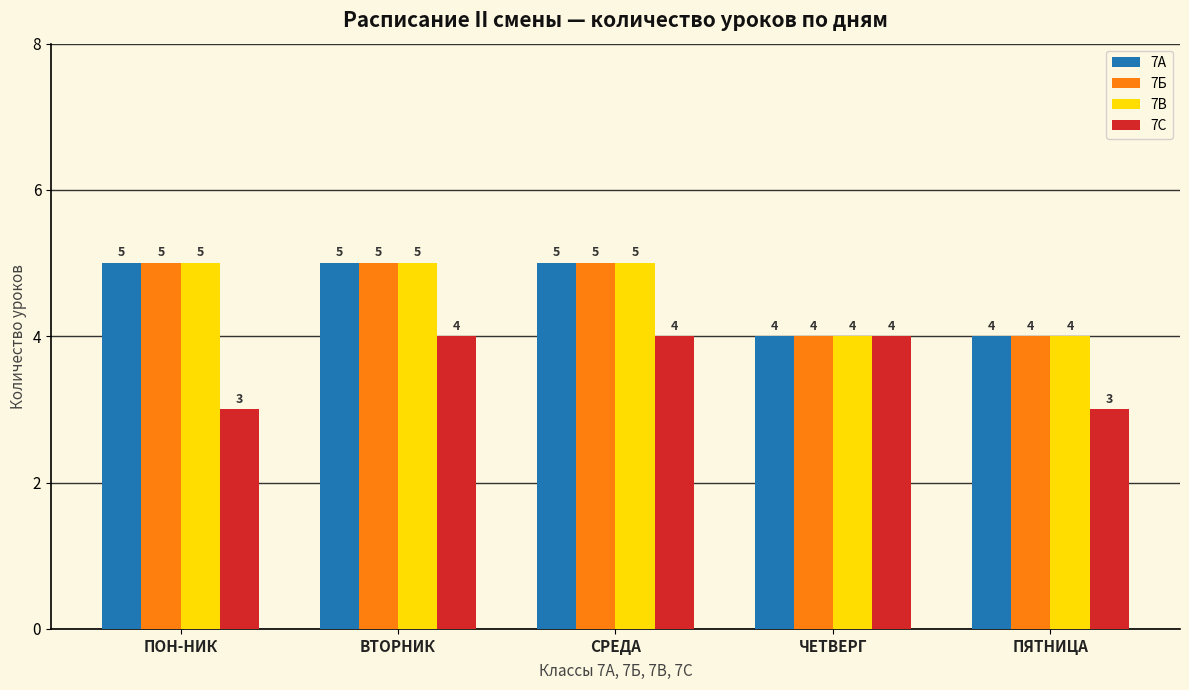

What is the minimum value shown in the chart?

3